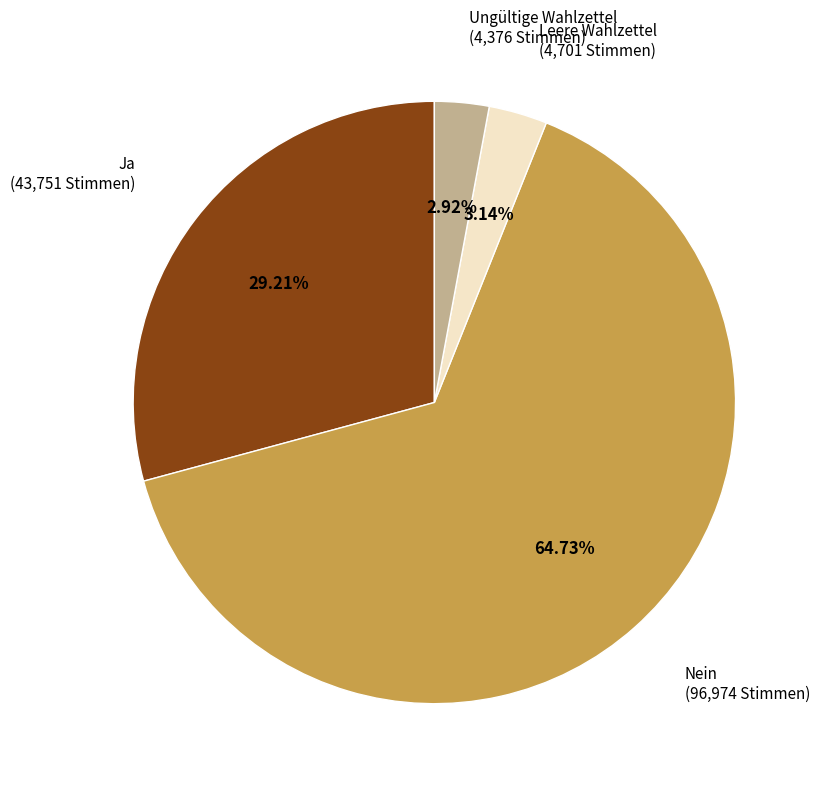

What percentage is the Ja slice, to the nearest percent?

29%